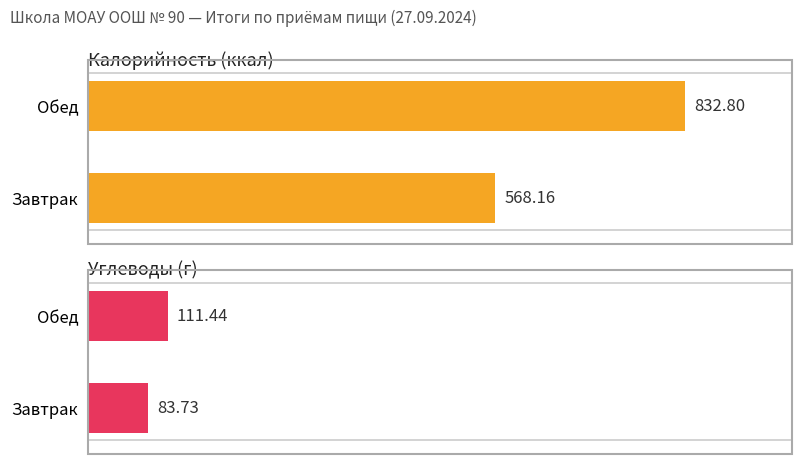

List the series in order of their overall mean, lowest first.

Углеводы (г), Калорийность (ккал)